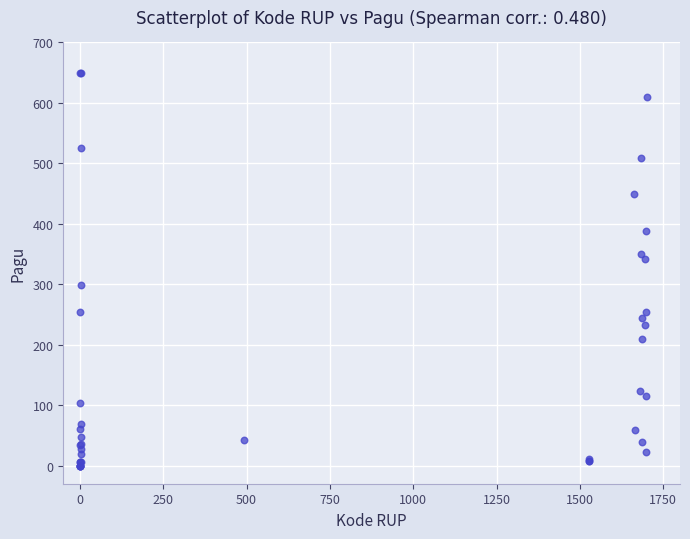

What Y value in the scatter plot is closest to 325?

341.4